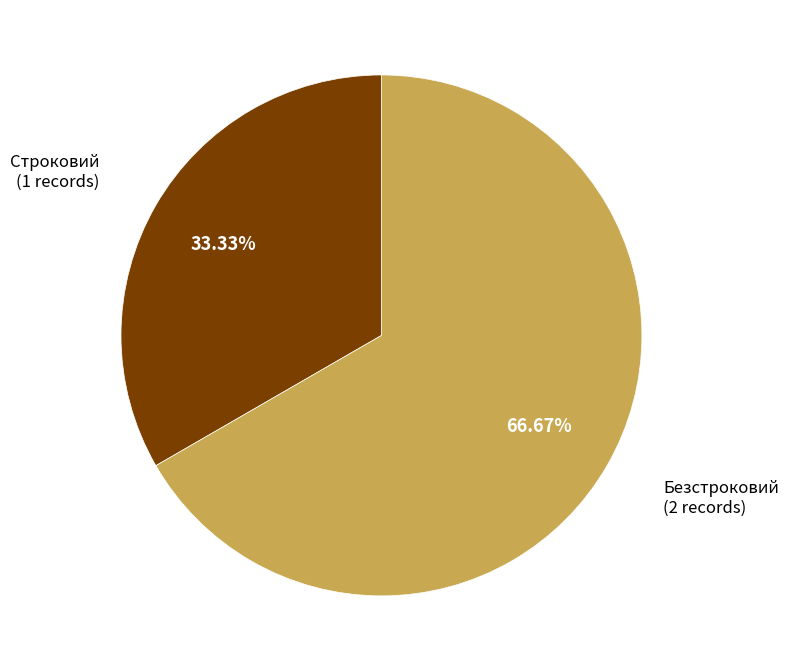

Is there any slice that represents more than half of the pie?

Yes